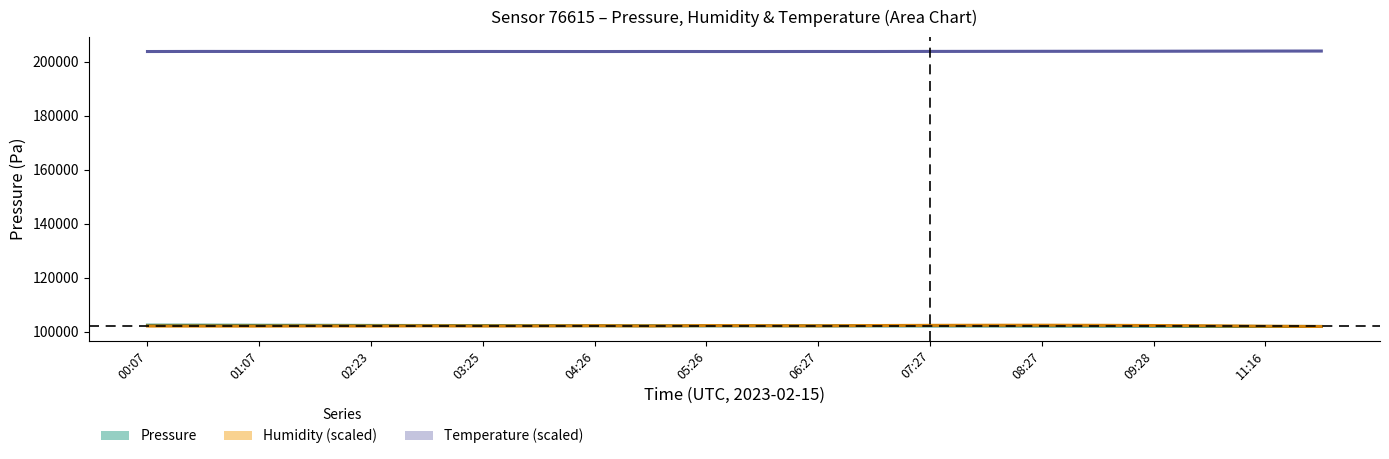

How many distinct data groups are displayed?

3